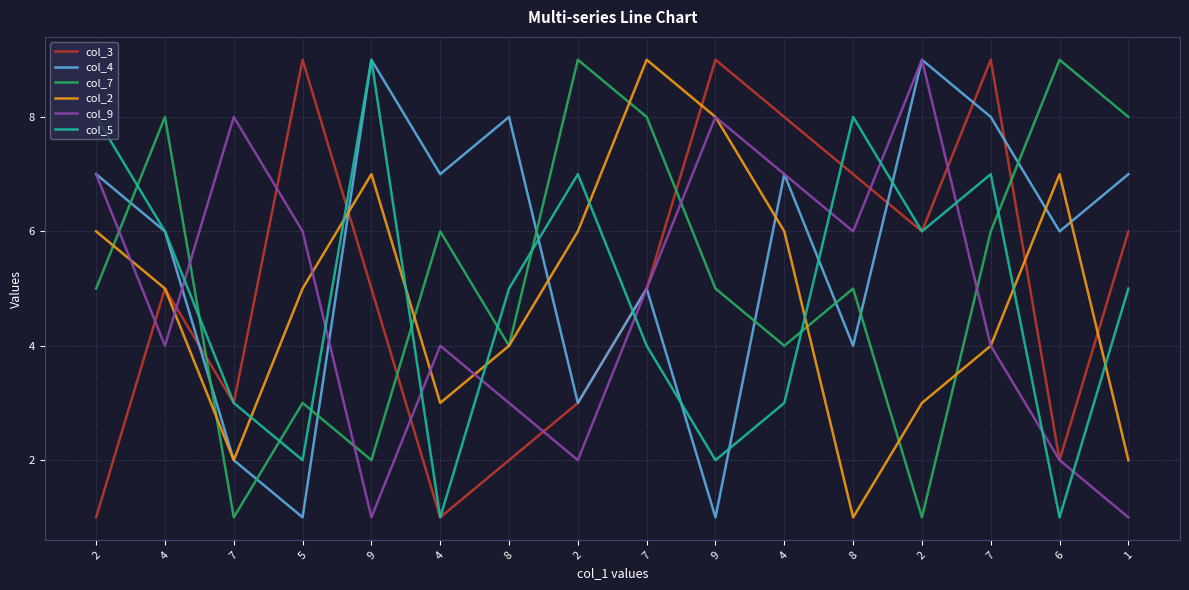

Which series has the largest range (max minus min)?

col_3